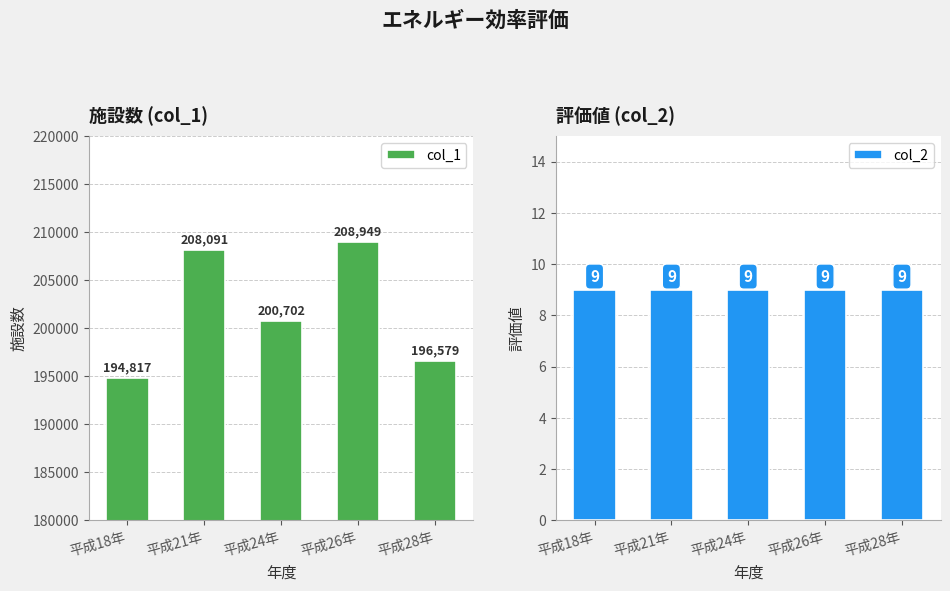

What position from the right is 平成18年?

5